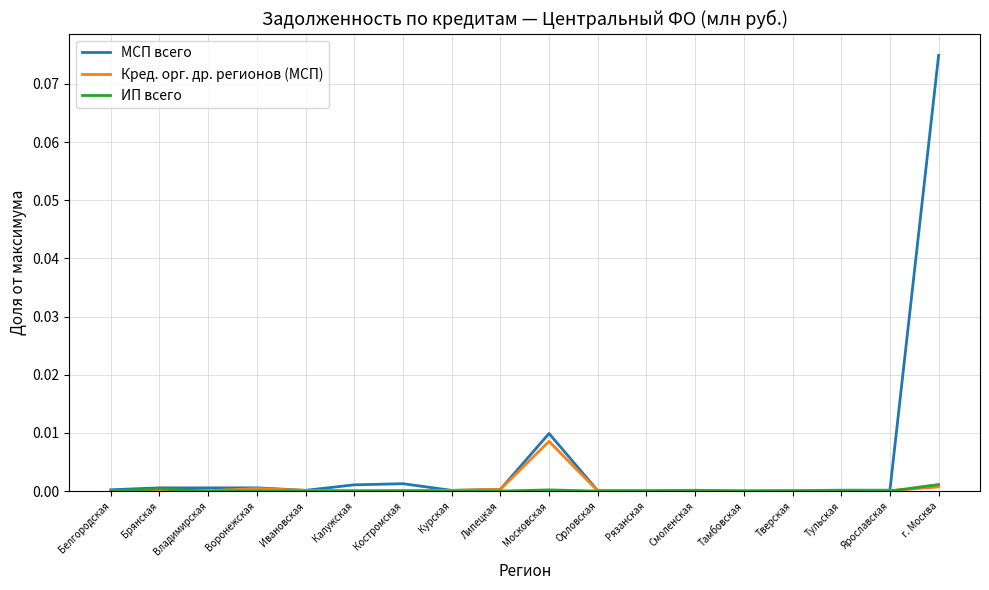

Which category has the highest value across all series?

г. Москва